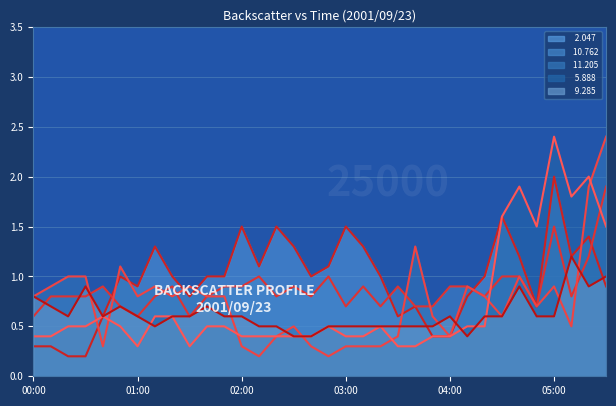

True or false:  10.762 and   9.285 cross at least once.

True